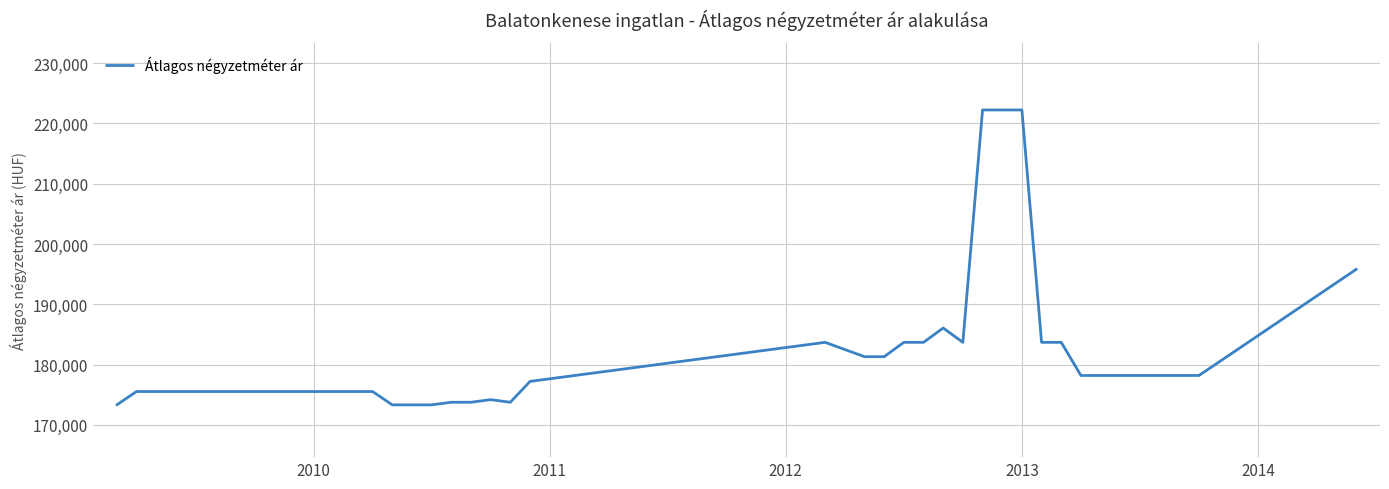

What is the smallest value displayed?

173333